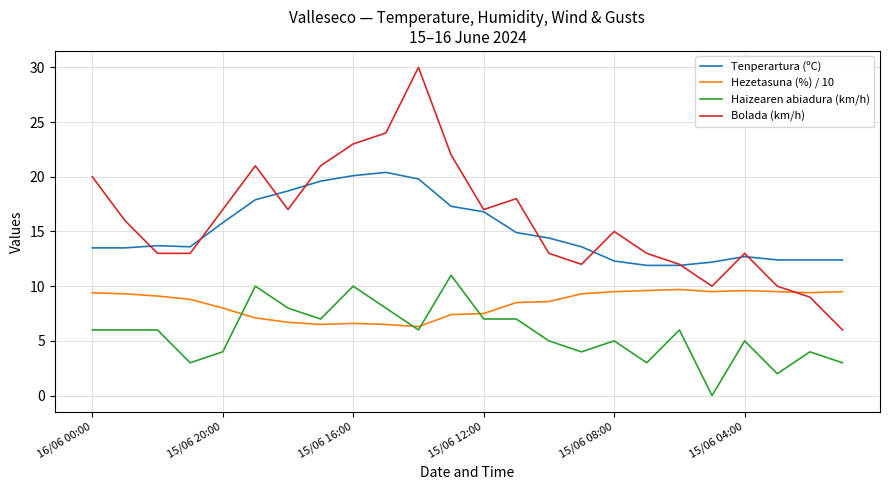

True or false: Haizearen abiadura (km/h) and Bolada (km/h) intersect in this chart.

False